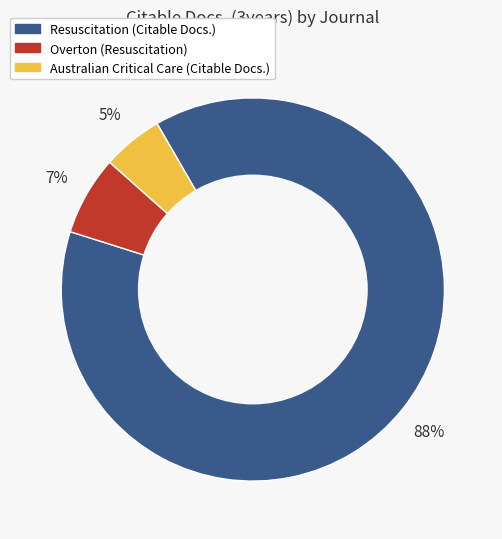

The Overton (Resuscitation) slice represents 7% of the pie. True or false?

True